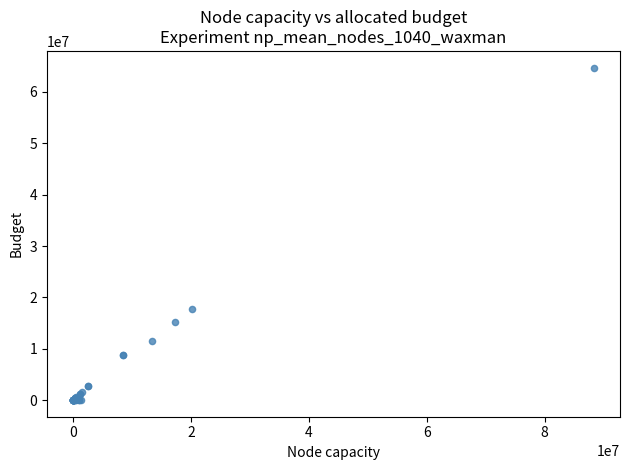

What Y value in the scatter plot is closest to 32374936?

17775373.0